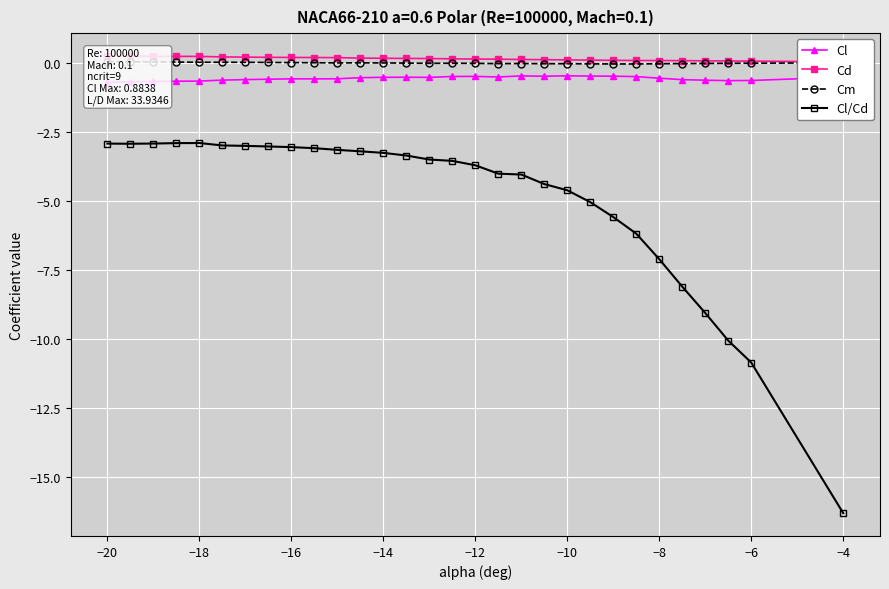

Is it true that Cl/Cd equals -4.6 at −10?

True